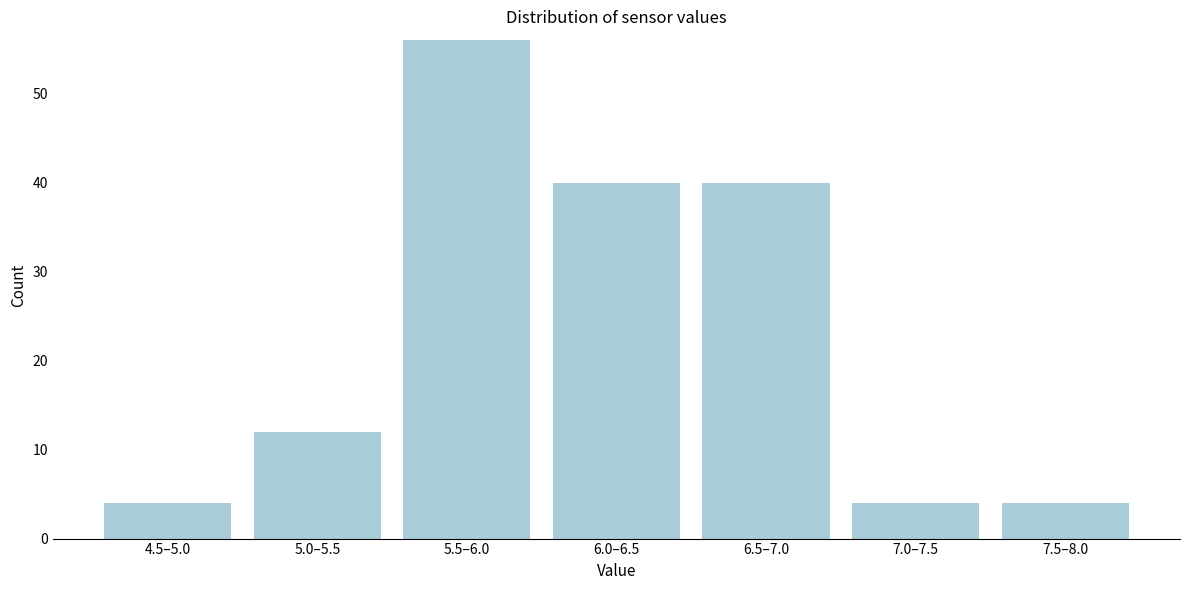

Reading left to right, list all the values displayed in this chart.

4	12	56	40	40	4	4